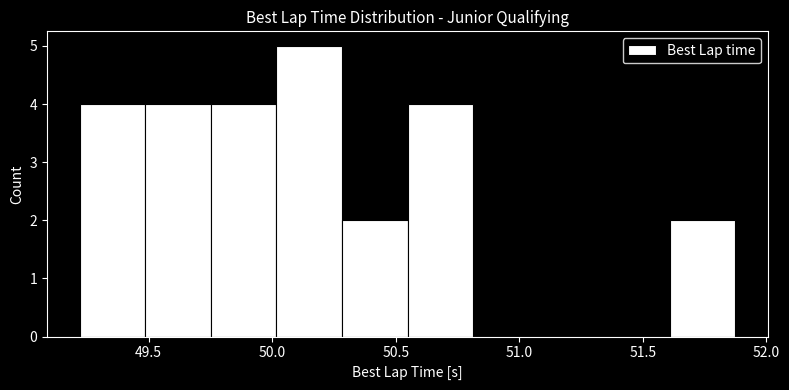

Reading left to right, transcribe this chart: for each bar, give the range it covers on the x-axis and its height. Neither the bar edges nor the heights are printed on the chart, so give them approximately, as read against the axes.

49.20 to 49.50: 4
49.50 to 49.75: 4
49.75 to 50.00: 4
50.00 to 50.30: 5
50.30 to 50.55: 2
50.55 to 50.80: 4
50.80 to 51.10: 0
51.10 to 51.35: 0
51.35 to 51.60: 0
51.60 to 51.90: 2